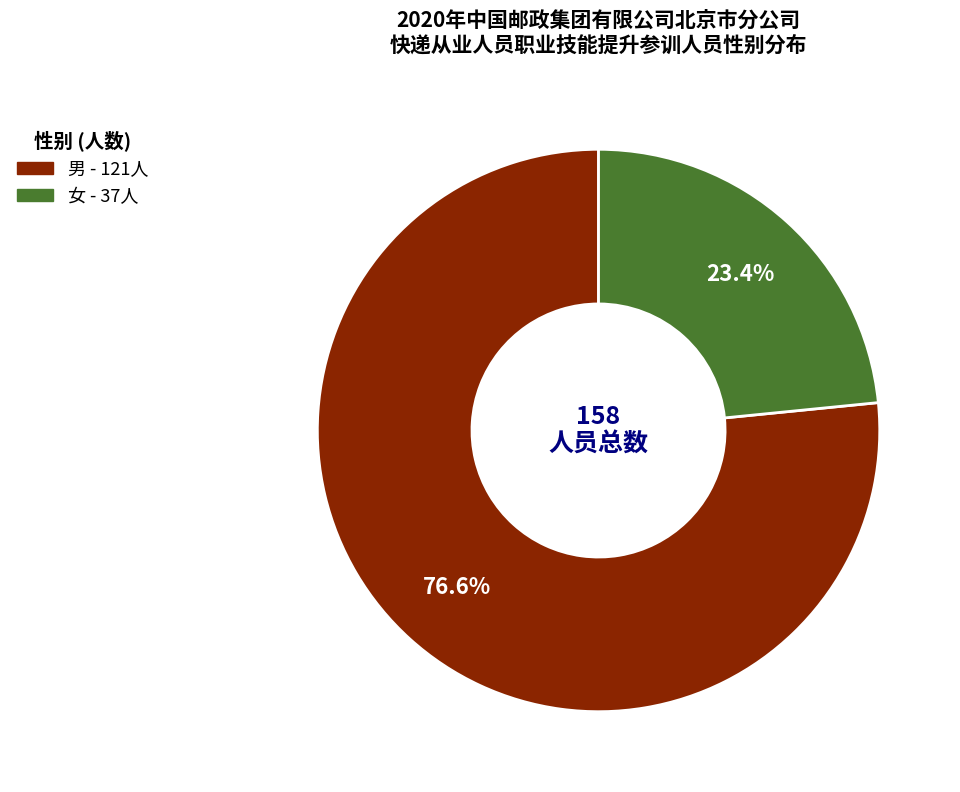

Rank the categories by value from highest to lowest.

男, 女